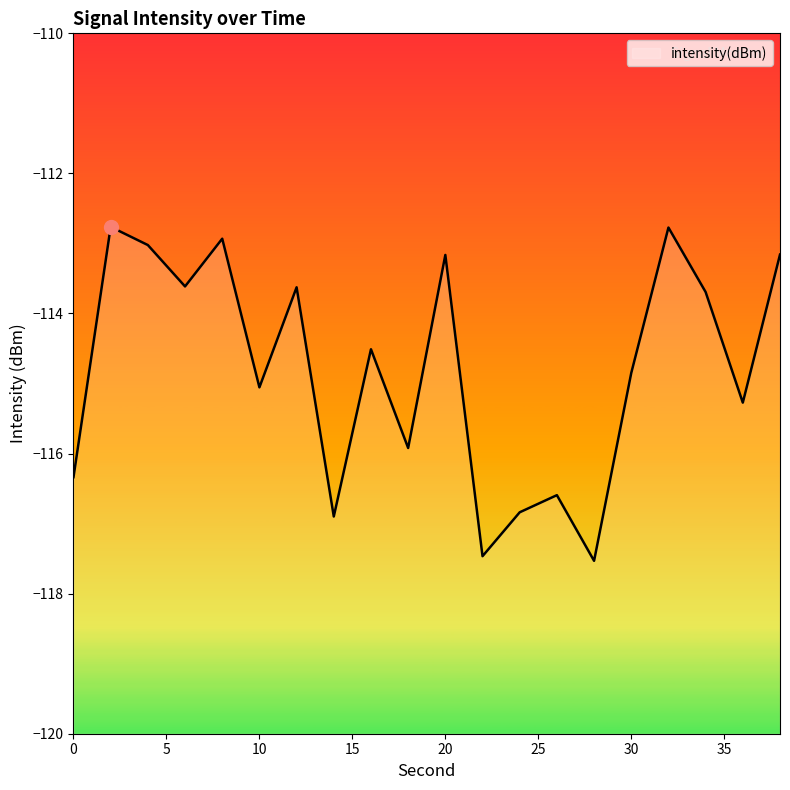

True or false: the data shows -115.9 at 18.

True